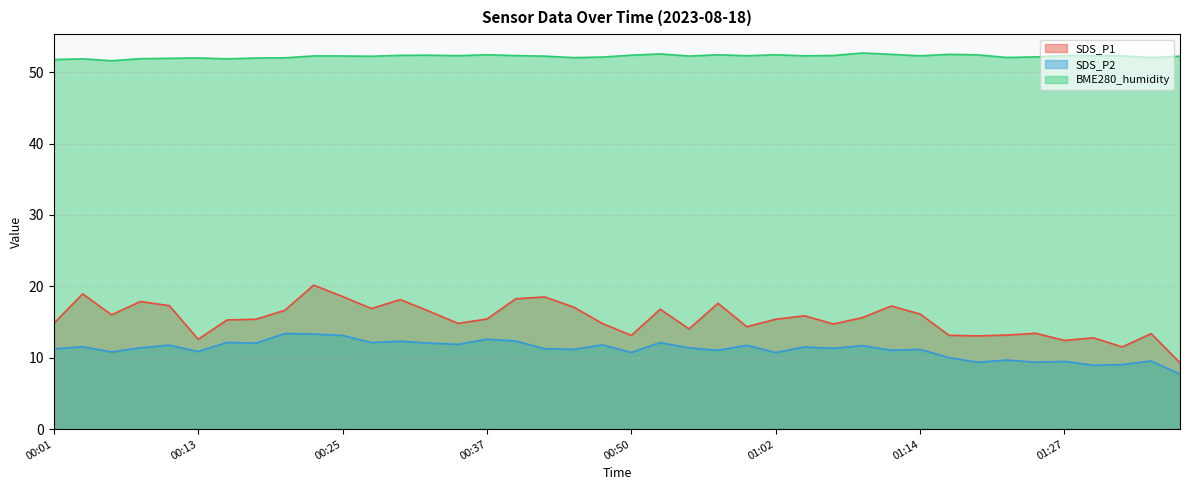

Which series has the largest total across all categories?

BME280_humidity